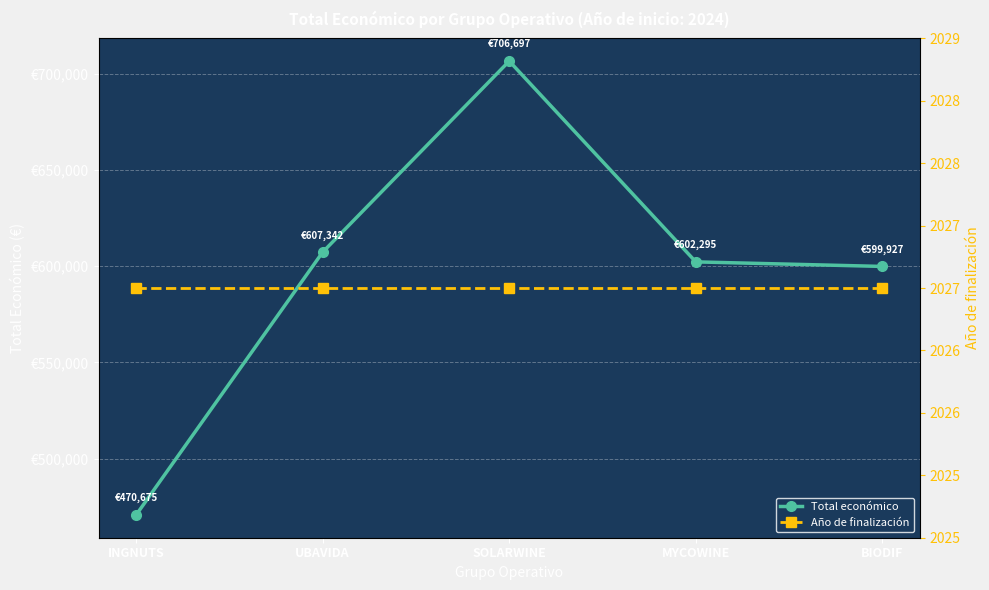

Rank the series by their maximum value, from lowest to highest.

Año de finalización, Total económico